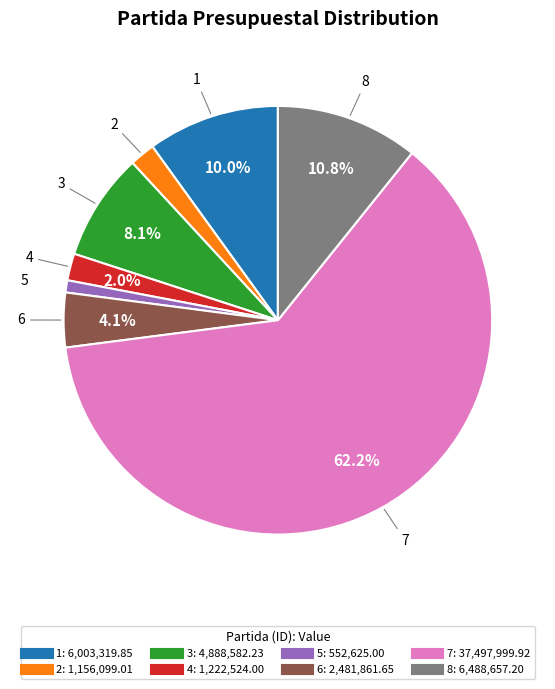

Count the number of slices in the pie.

8